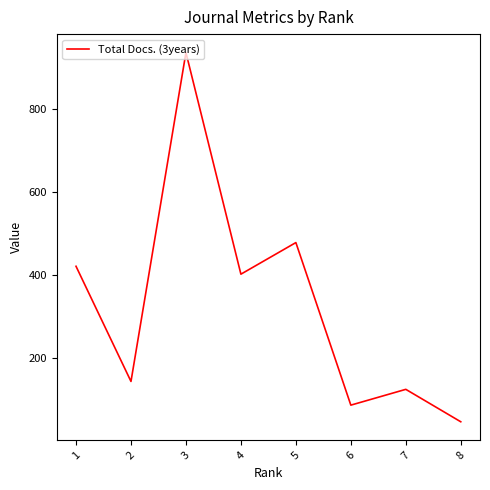

Is this an area chart (filled region under the line)?

No